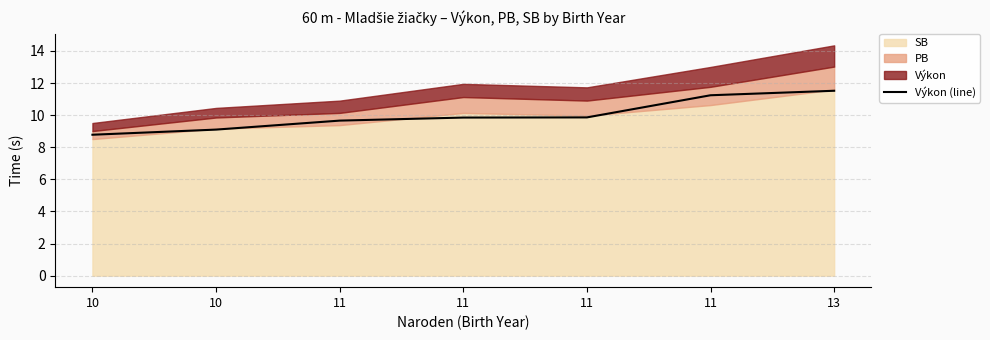

What is the smallest value displayed?

8.8